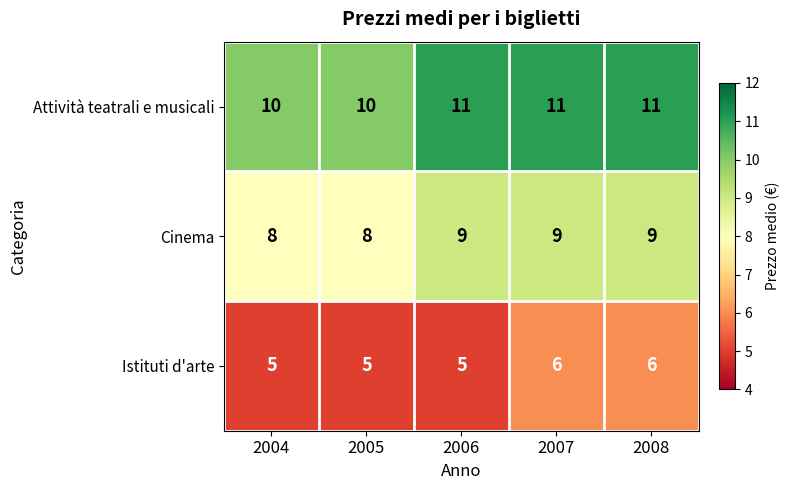

Count the number of data series in this chart.

3